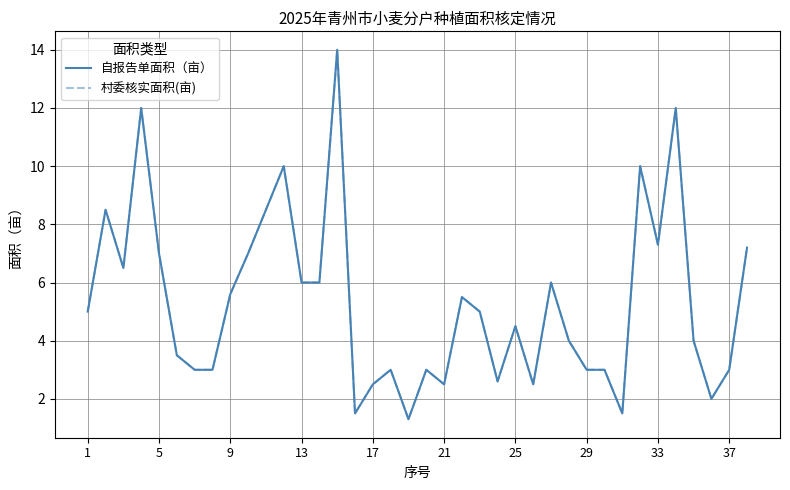

What is the label of the 1st point from the left?

1